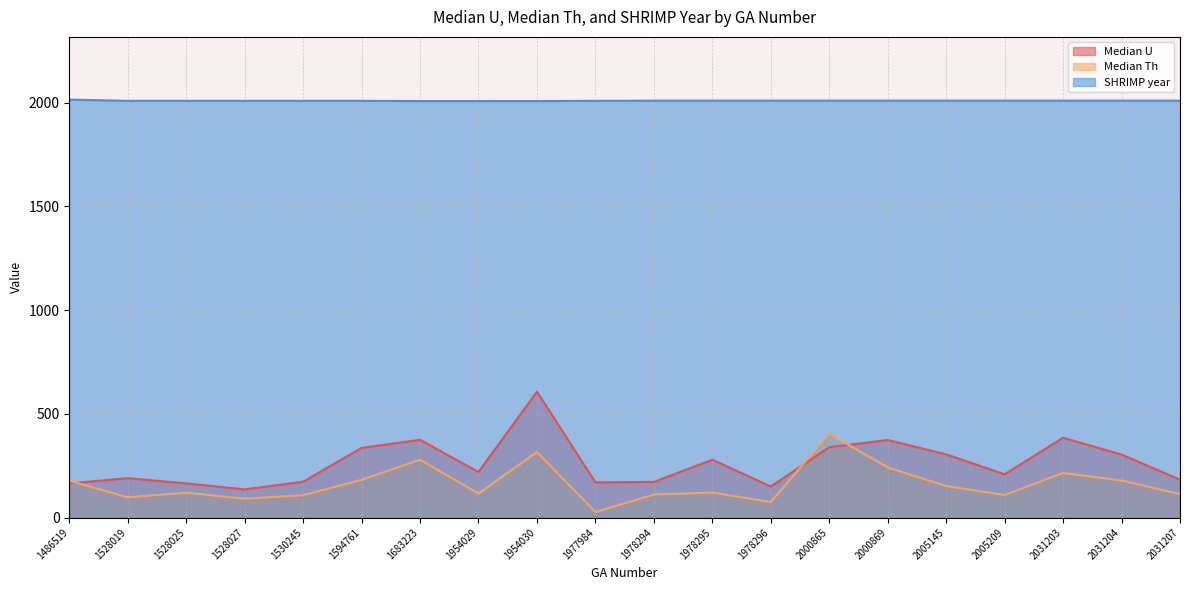

At which label does Median Th reach its peak?

2000865